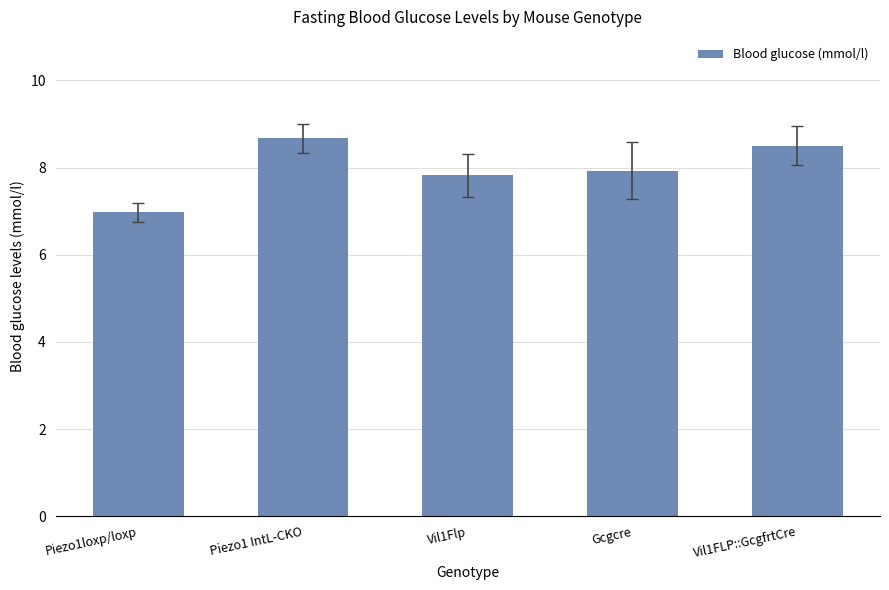

Rank the categories by value from lowest to highest.

Piezo1loxp/loxp, Vil1Flp, Gcgcre, Vil1FLP::GcgfrtCre, Piezo1 IntL-CKO